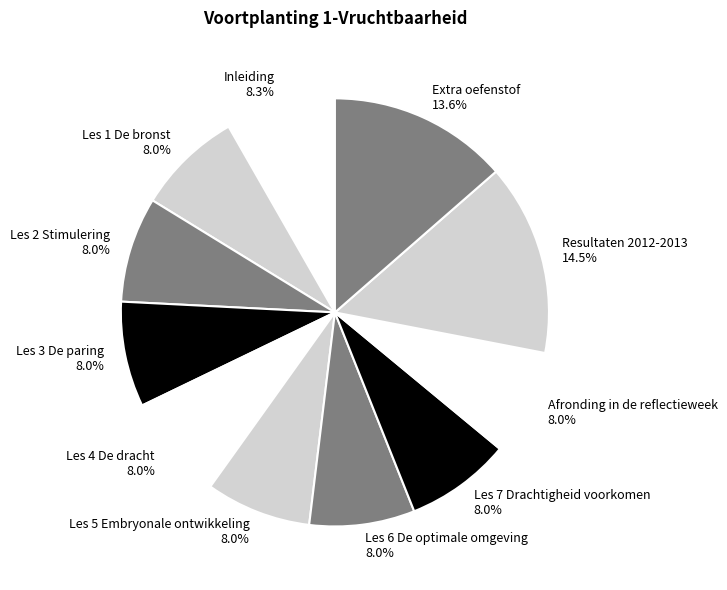

To the nearest percent, what percentage of the pie is Les 5 Embryonale ontwikkeling?

8%